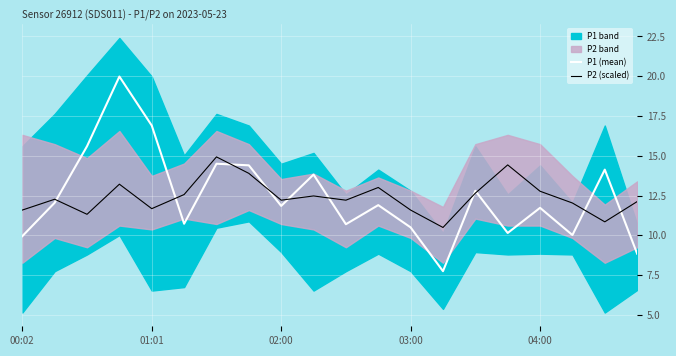

What is the smallest value displayed?

7.8